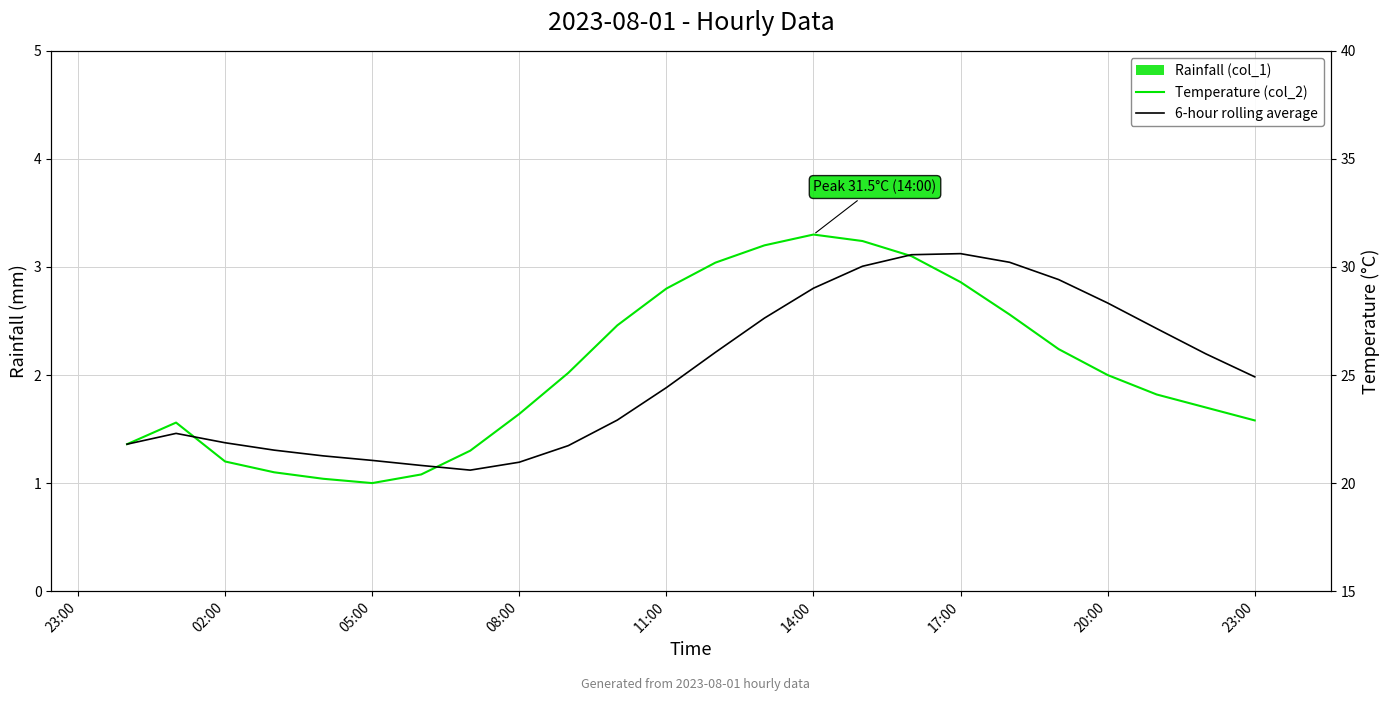

Where is Temperature (col_2) nearest to the value 25?

20